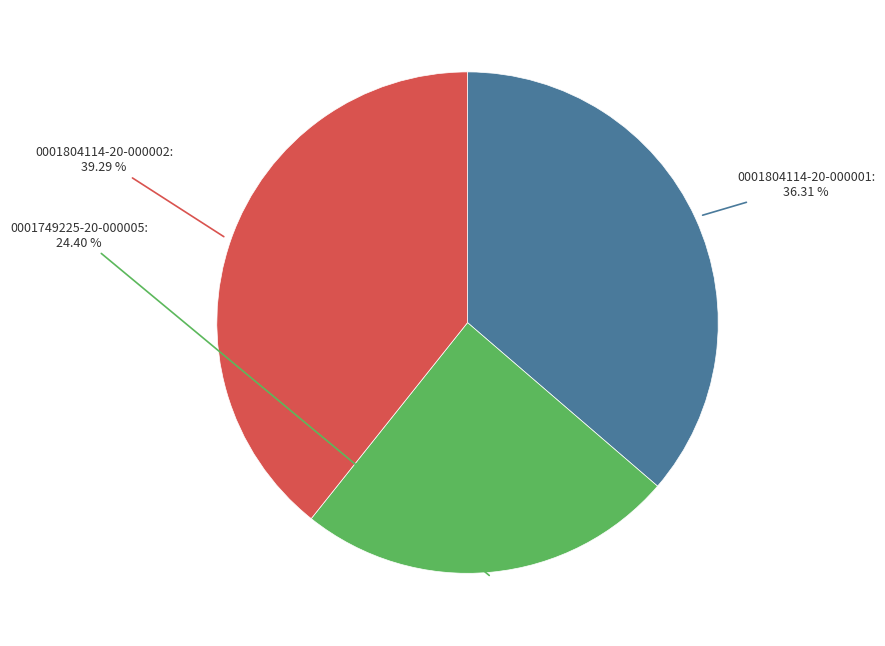

What percentage is the 0001749225-20-000005 slice, to the nearest percent?

24%